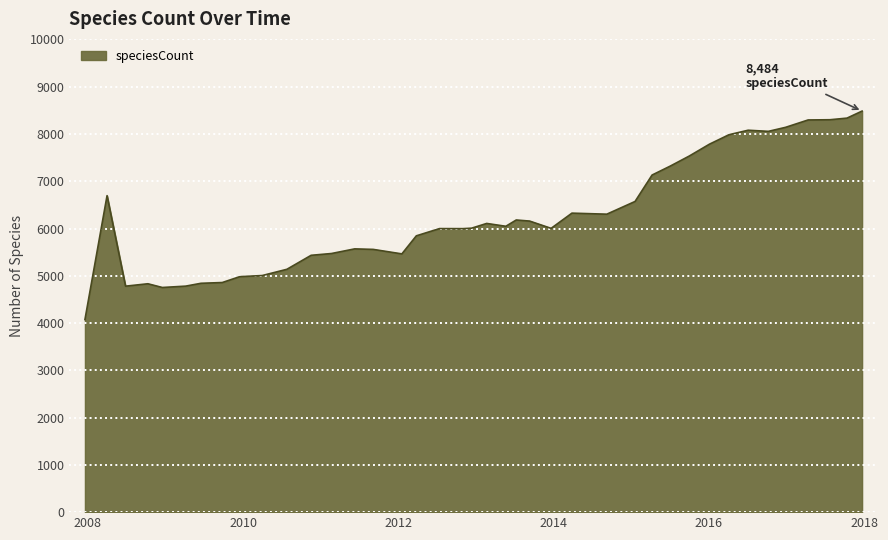

What is the difference between the maximum and minimum values?

4410